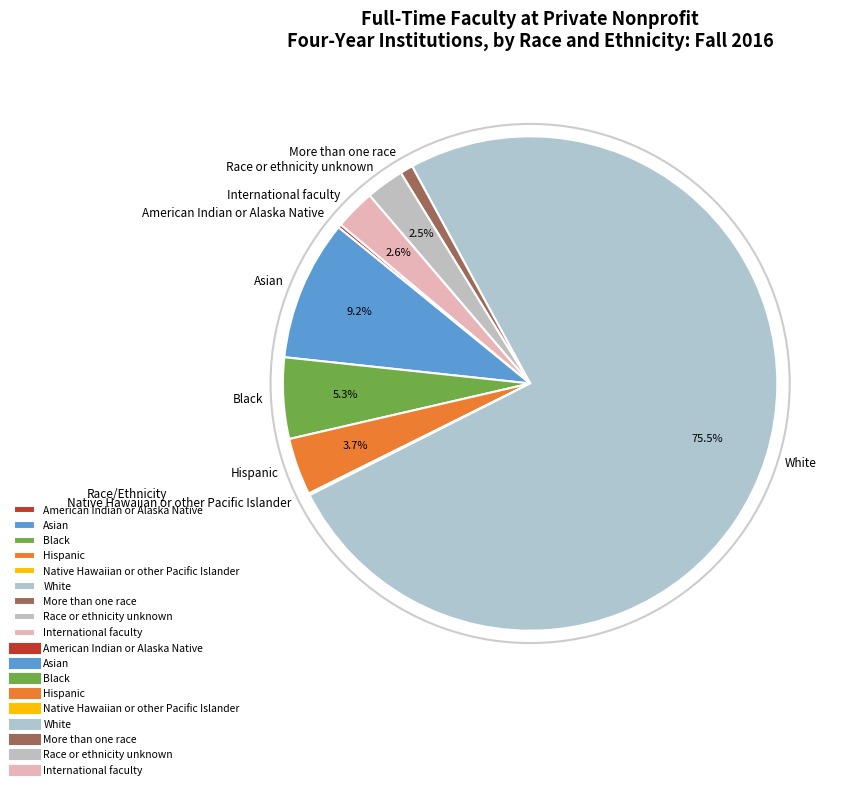

Does White account for over 50% of the chart?

Yes